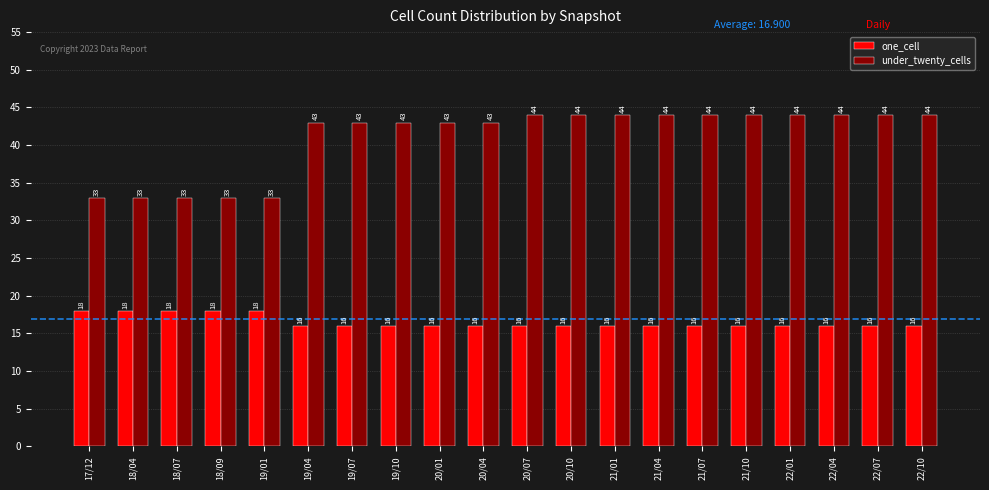

The under_twenty_cells series shows 44 at 20/10. True or false?

True